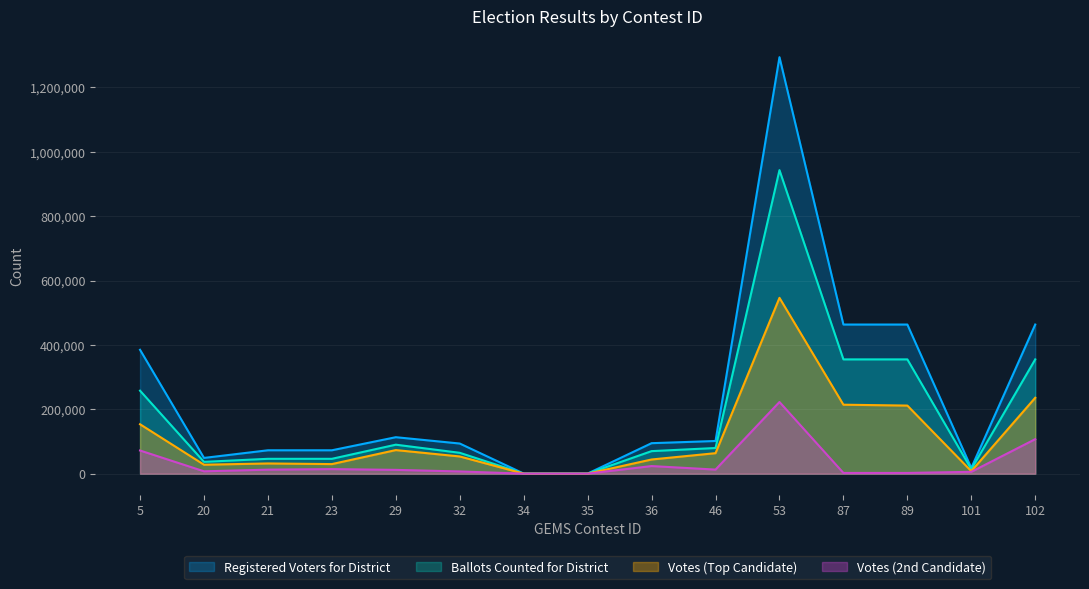

At which label does Ballots Counted for District reach its minimum?

34